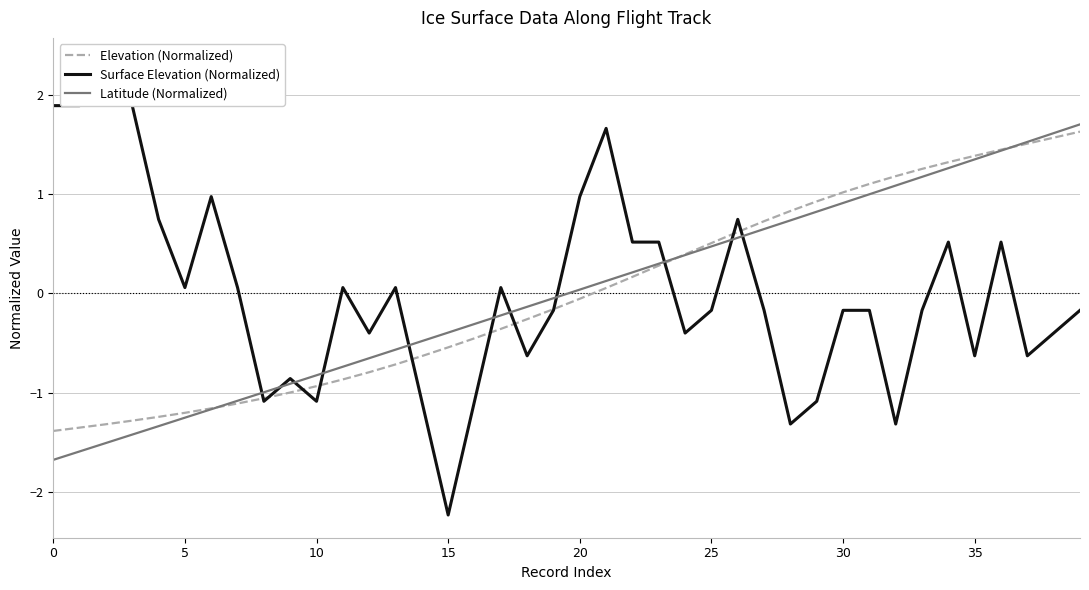

What are all the series names shown in the legend?

Elevation (Normalized), Surface Elevation (Normalized), Latitude (Normalized)